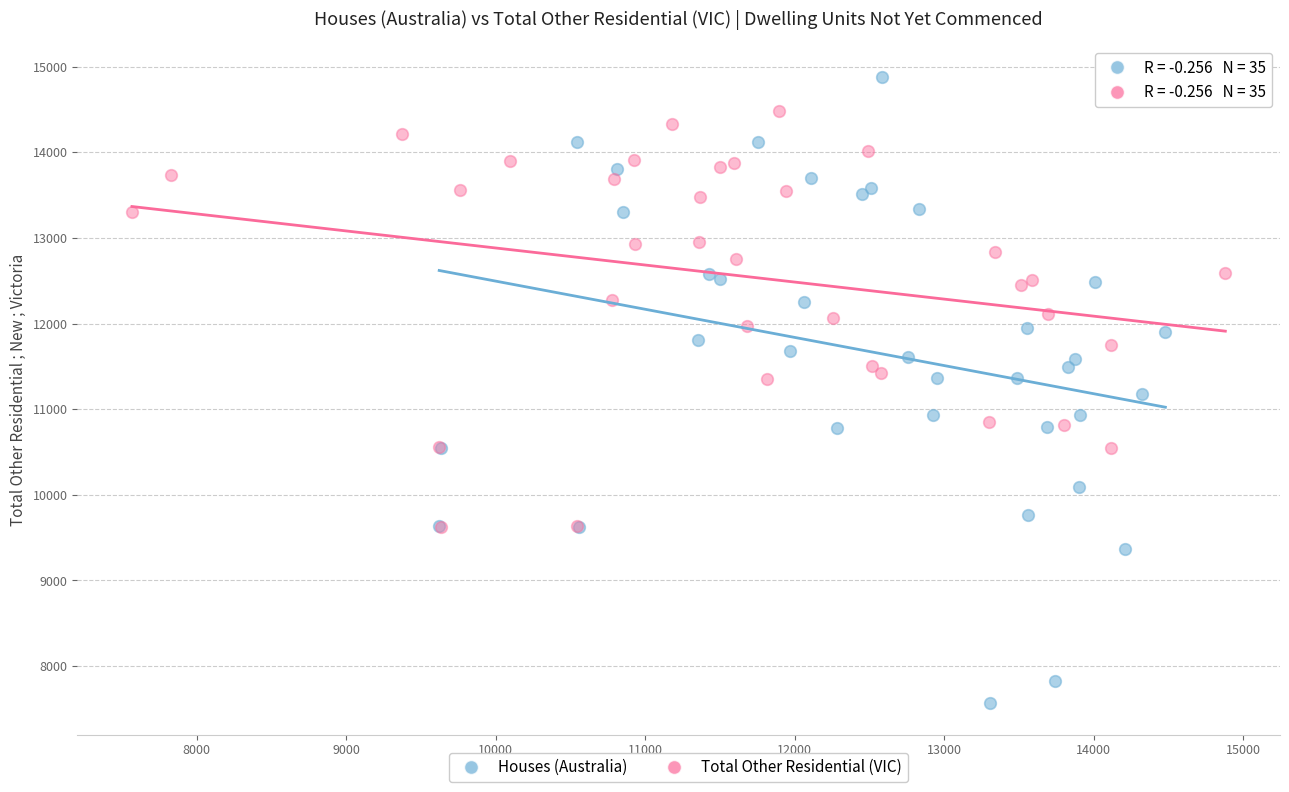

Which series contains the highest Y value?

Houses (Australia)